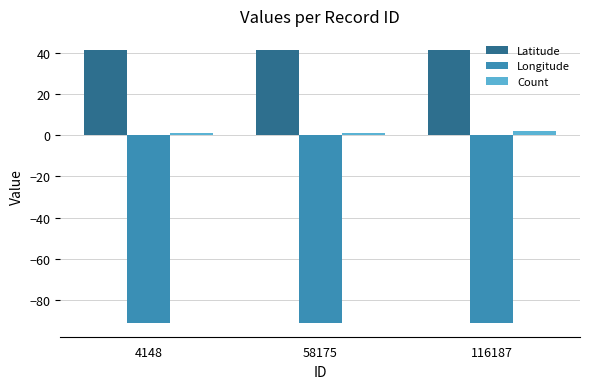

How many bars are there in total?

9